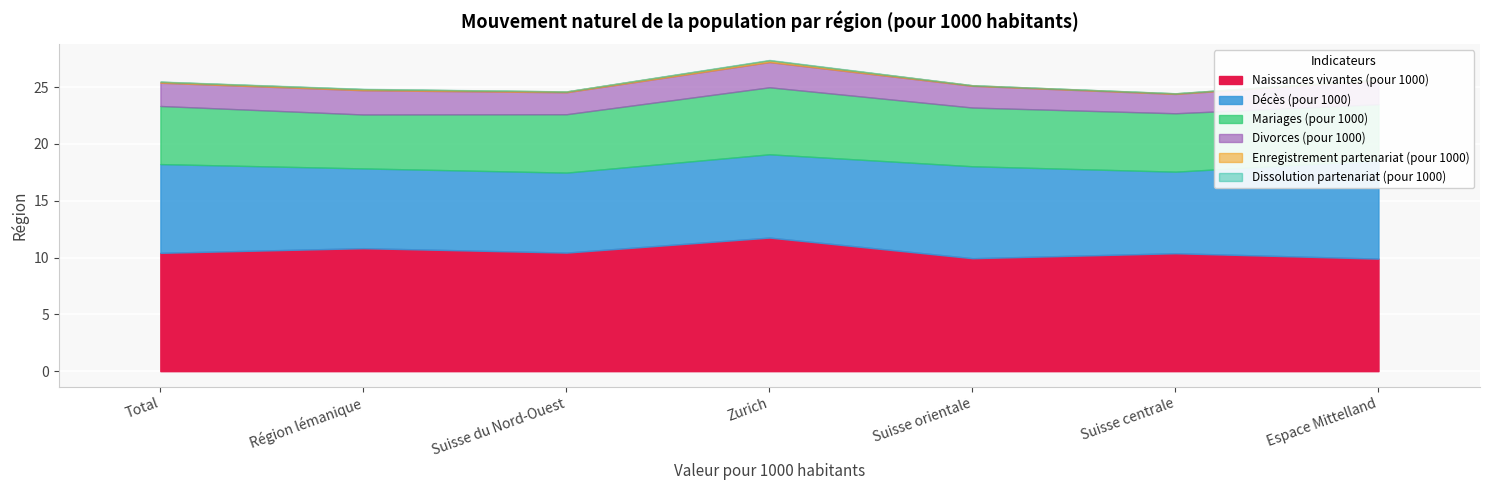

At which category is the sum across all series the highest?

Zurich